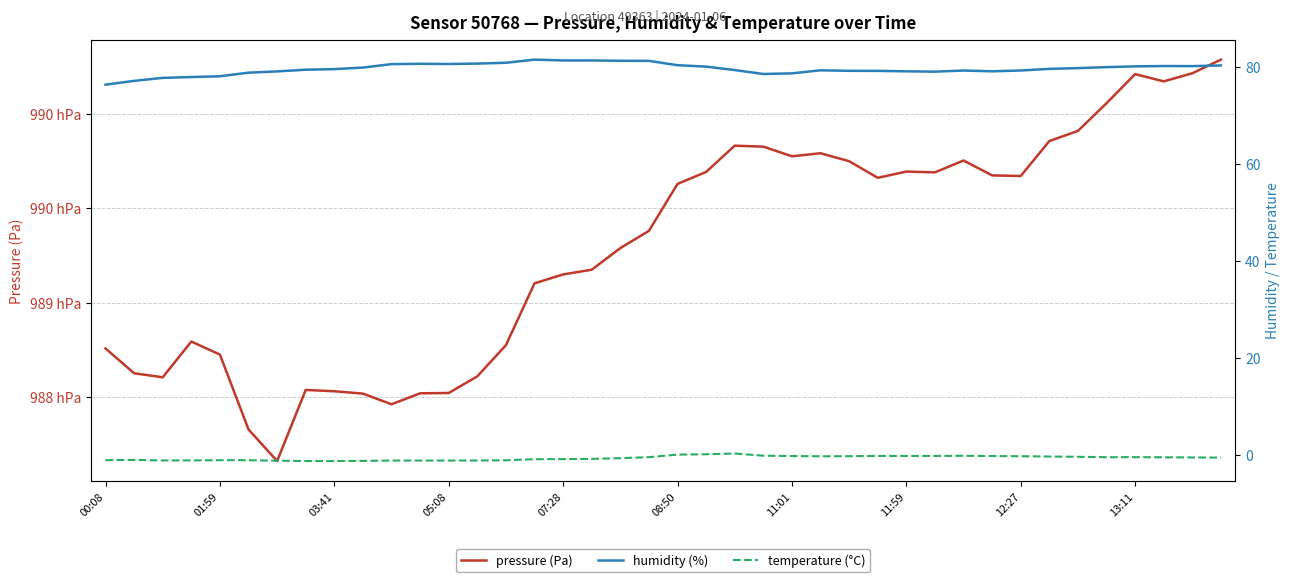

Is the value of pressure (Pa) at 12:27 greater than the value of humidity (%) at 11:01?

Yes